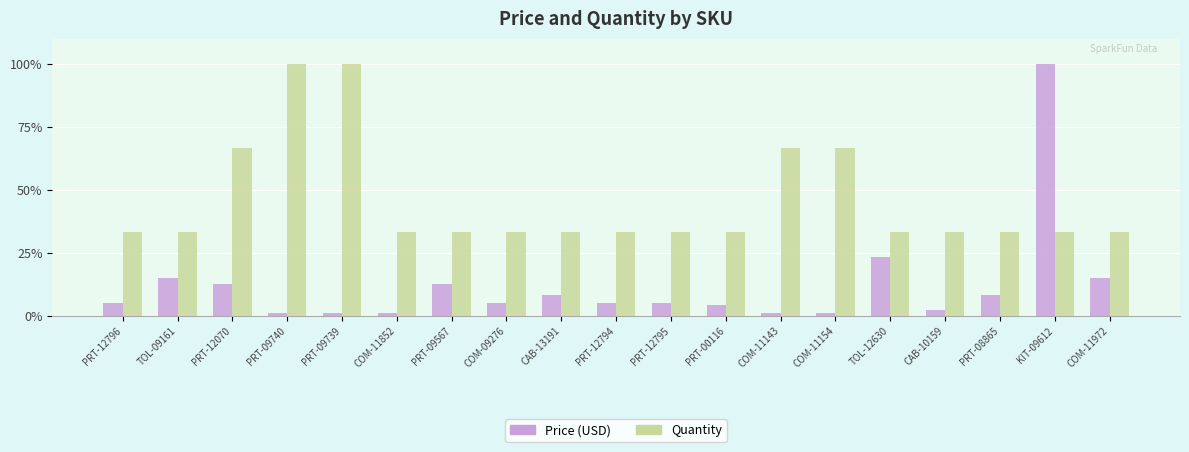

The Quantity series shows 33.3 at TOL-12630. True or false?

True